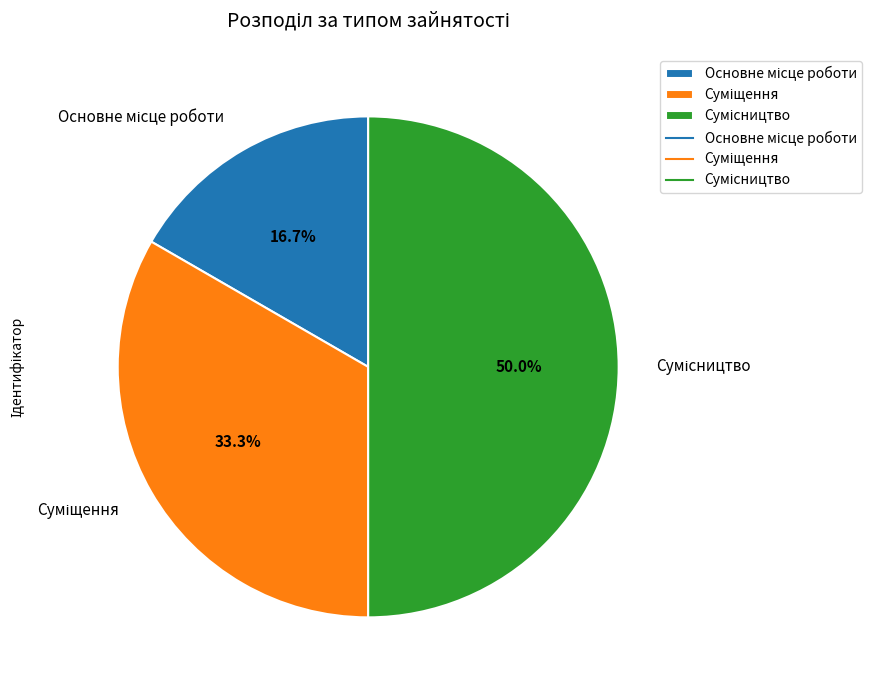

Which has a higher value, Основне місце роботи or Суміщення?

Суміщення